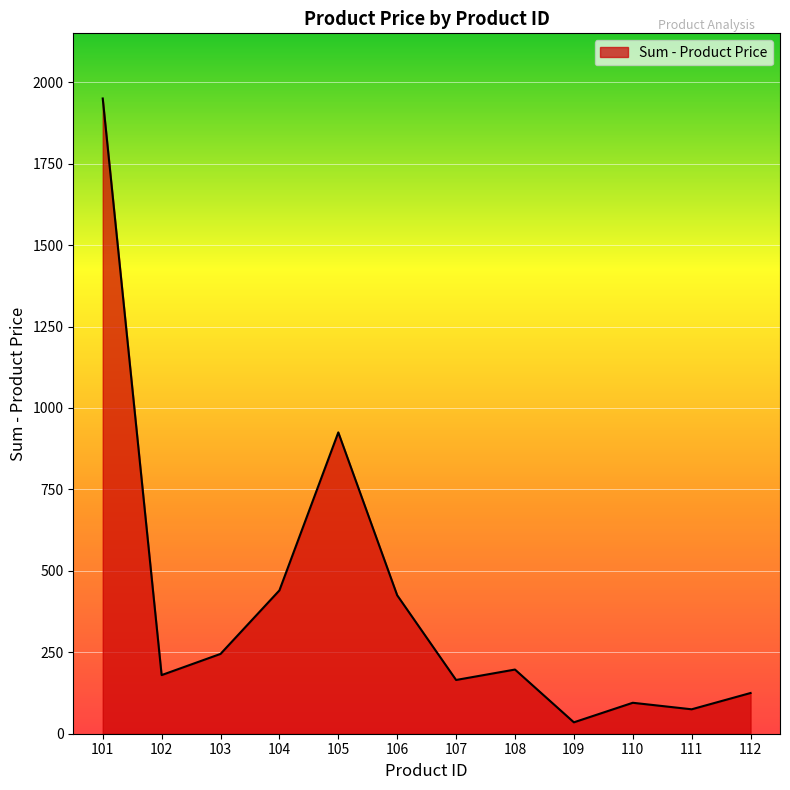

At which label is the value closest to 992?

105